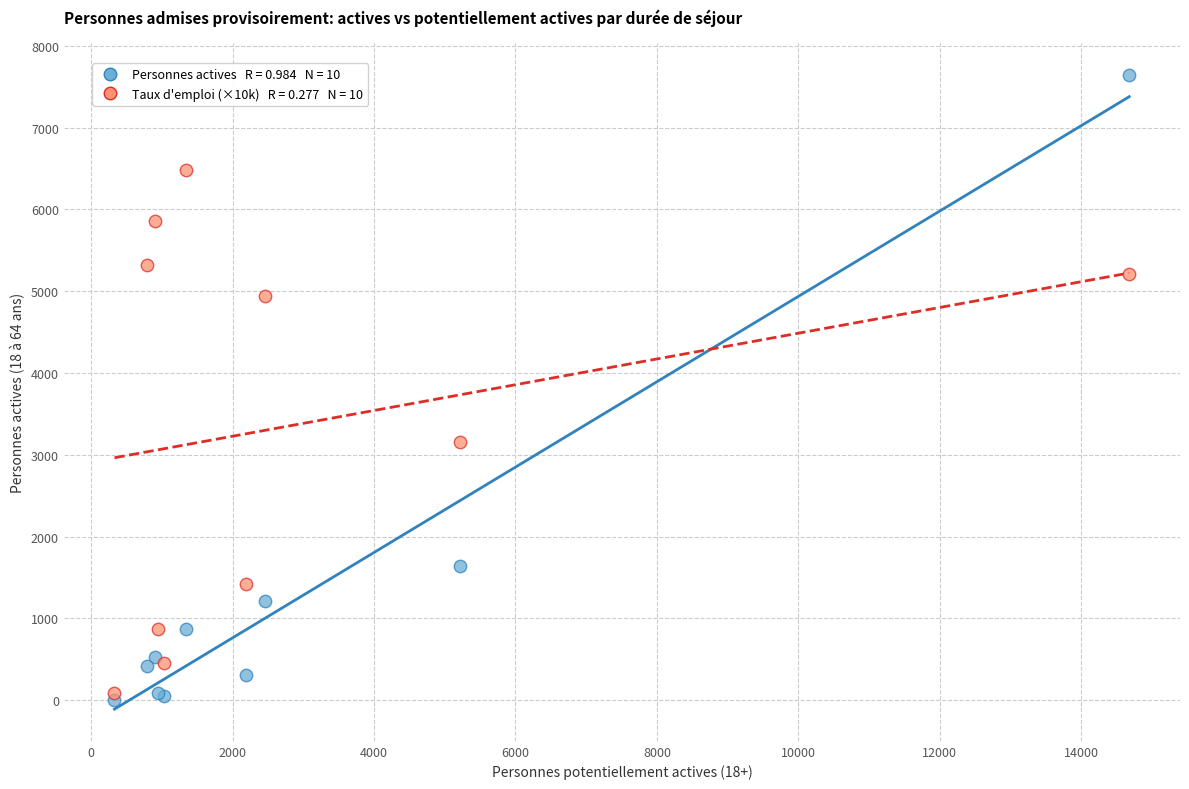

Across all series, what Y value is closest to 3824?

3159.9